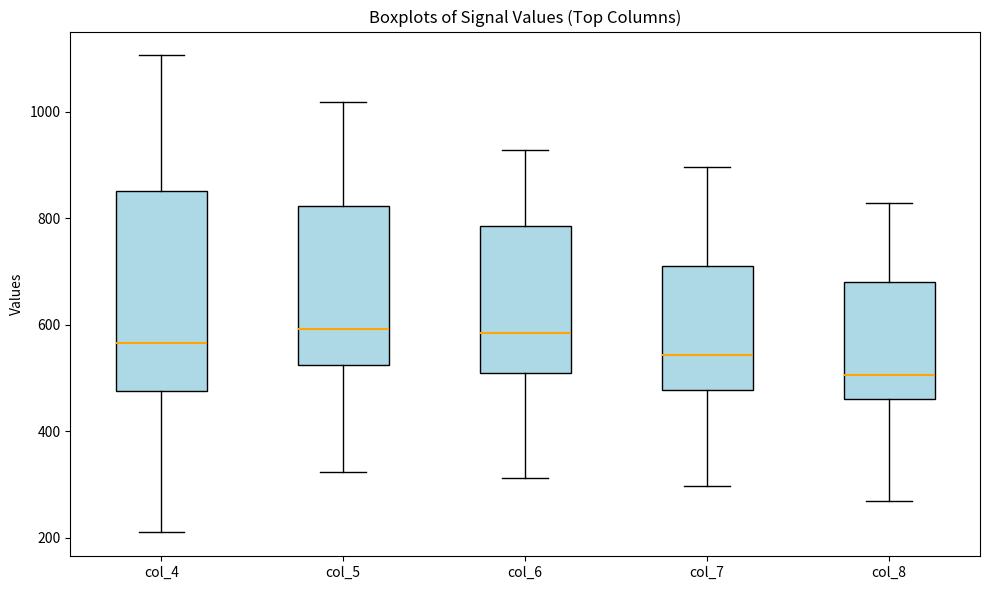

Reading left to right, transcribe this box plot: for each box, give where its median line is, the range the box spans, and where its two whiskers end, as read against the y-axis. The values are not printed on the chart, so give them approximately, as read against the axis.

col_4: median 560, box 480 to 860, whiskers 220 to 1100
col_5: median 600, box 520 to 820, whiskers 320 to 1020
col_6: median 580, box 500 to 780, whiskers 320 to 920
col_7: median 540, box 480 to 720, whiskers 300 to 900
col_8: median 500, box 460 to 680, whiskers 260 to 820